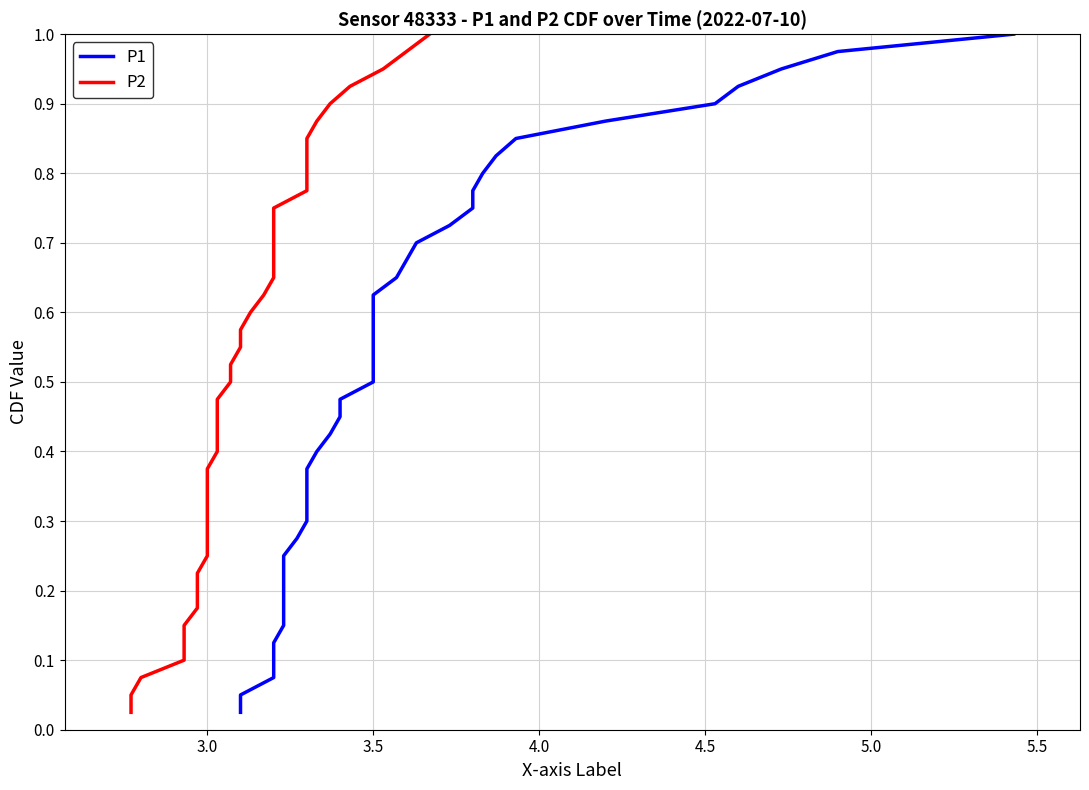

Which has a higher value, 3.5 or 3.5?

3.5